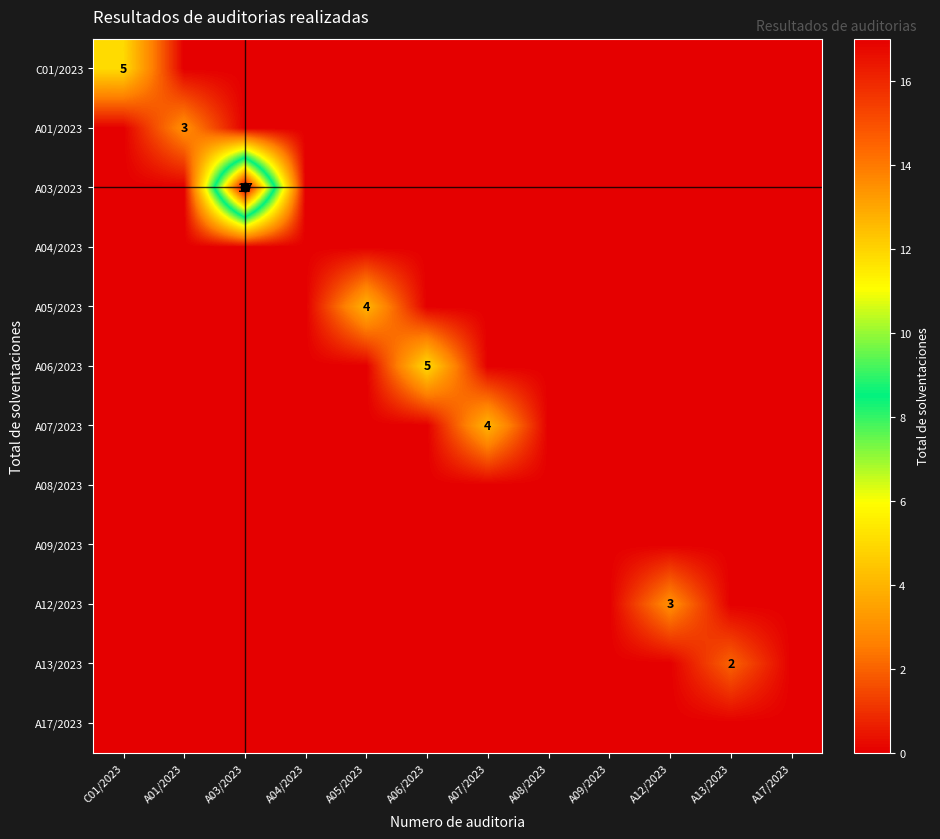

At which category is the sum across all series the highest?

A03/2023